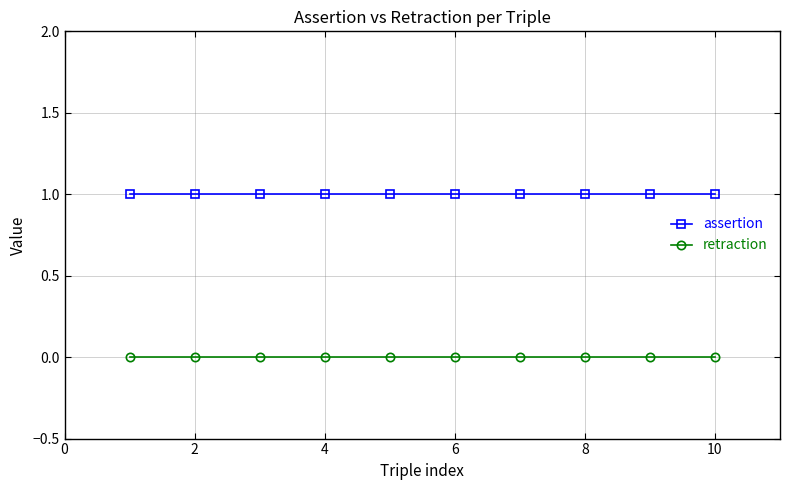

Which series has the largest total across all categories?

assertion